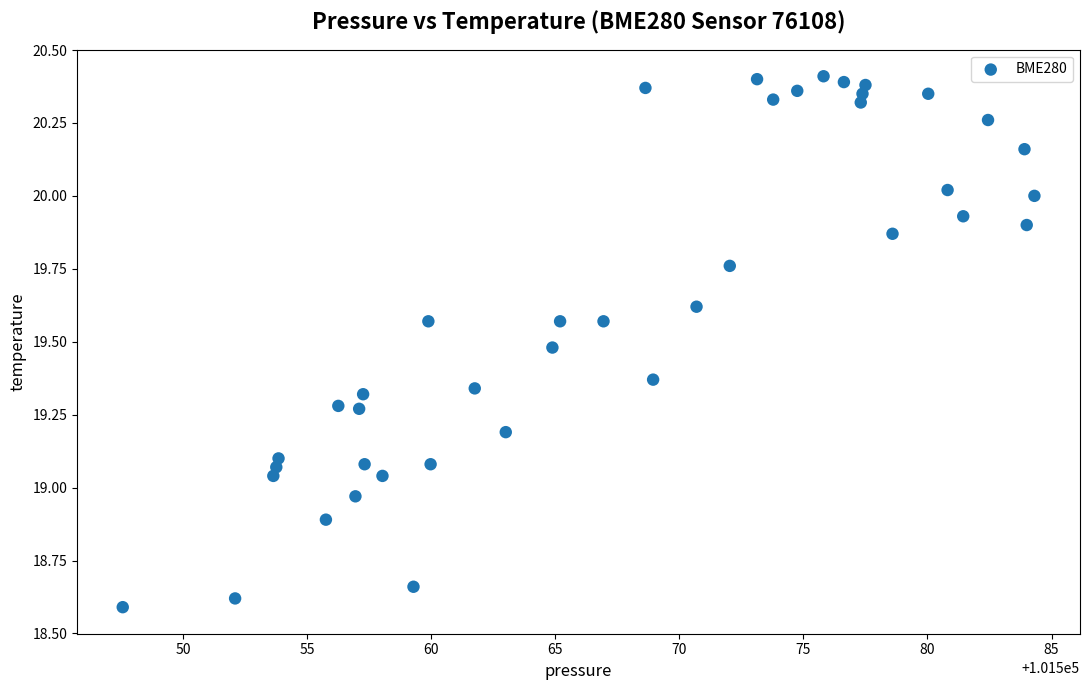

What is the range of X values (max minus min)?

36.8